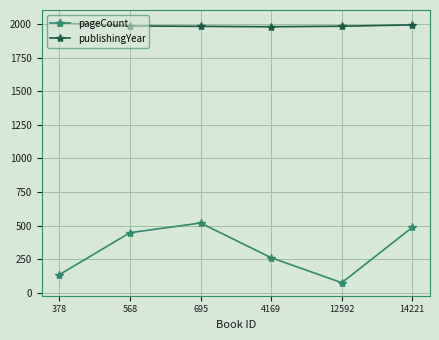

What is the value of the publishingYear point at the 6th from the left?

1993